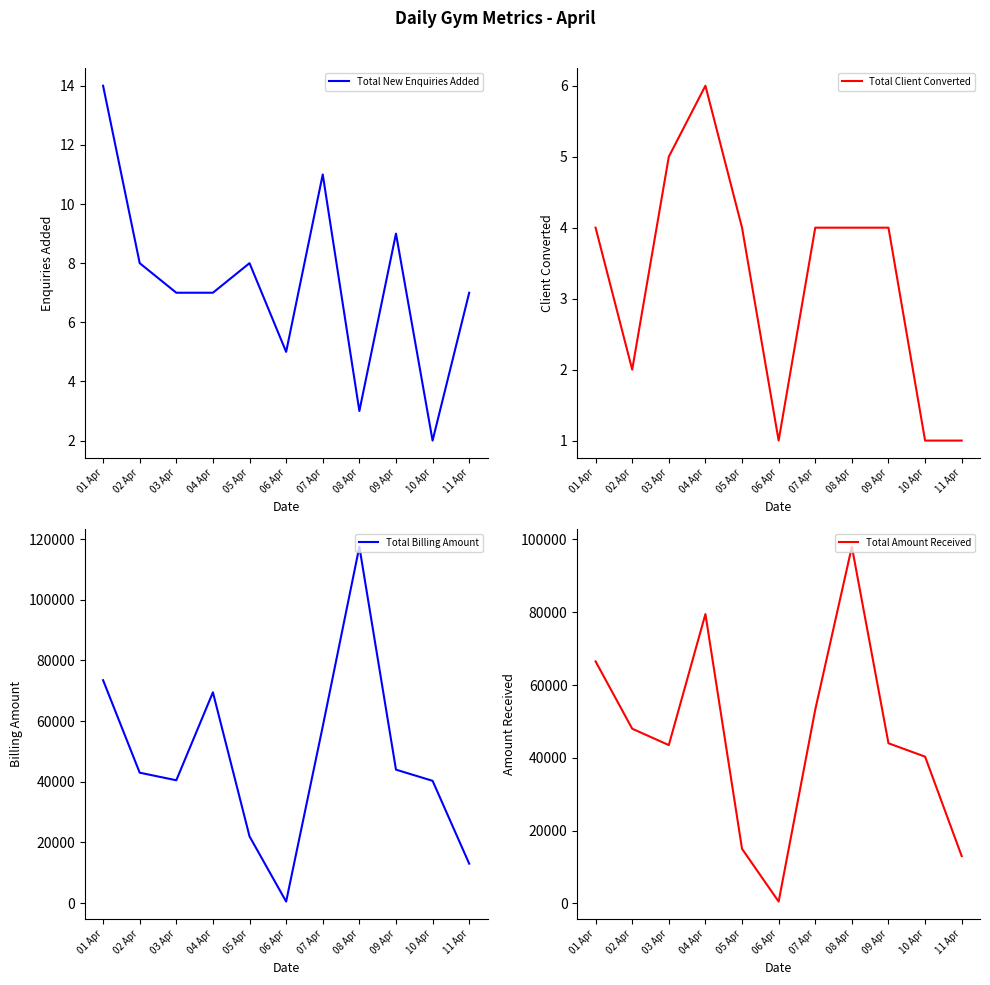

Which series changed the most between 07 Apr and 10 Apr?

Total Billing Amount